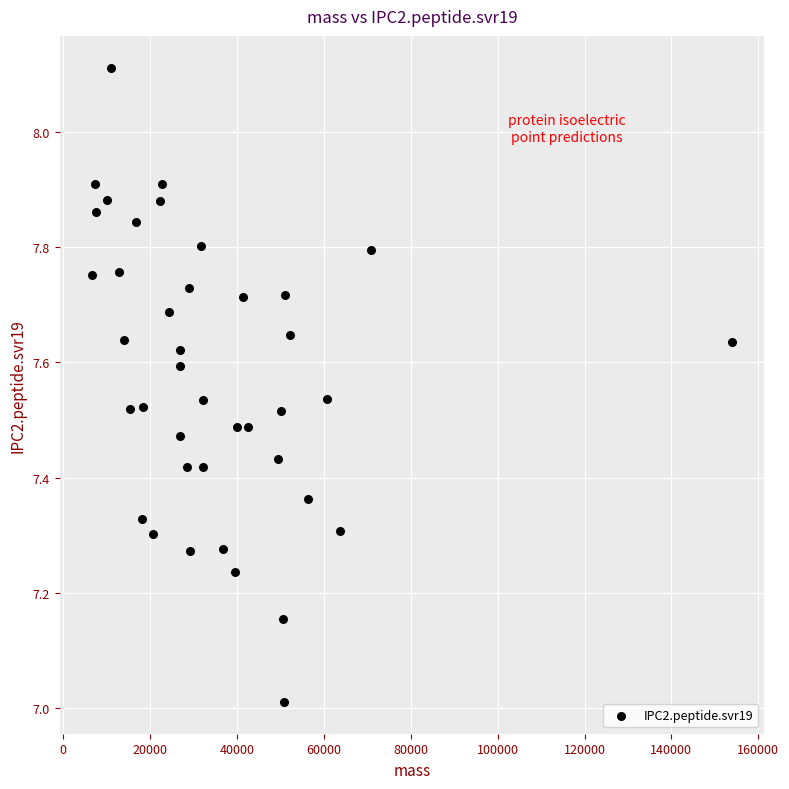

What is the range of X values (max minus min)?

147456.3